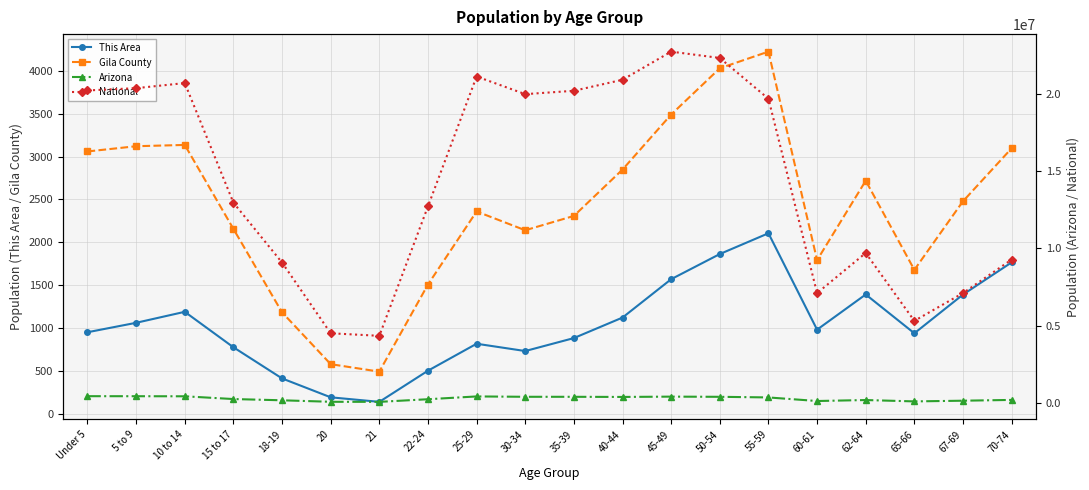

Reading left to right, extract all data points from this chart.

This Area: 953	1063	1191	778	415	195	142	505	819	734	885	1124	1571	1864	2106	983	1393	941	1392	1767
Gila County: 3059	3120	3135	2157	1185	581	494	1509	2360	2141	2308	2848	3489	4028	4222	1793	2718	1680	2479	3096
Arizona: 455715	453680	448664	270955	190627	93756	89342	259486	439998	416695	415693	406801	427022	415524	375268	144092	206868	119102	163764	215026
National: 20201362	20348657	20677194	12954254	9086089	4519129	4354294	12712576	21101849	19962099	20179642	20890964	22708591	22298125	19664805	7113727	9704197	5319902	7115361	9278166